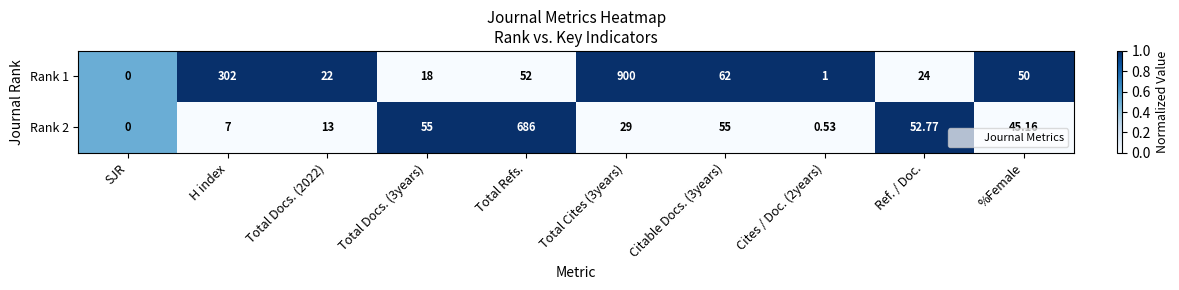

Which series has the largest range (max minus min)?

Rank 1